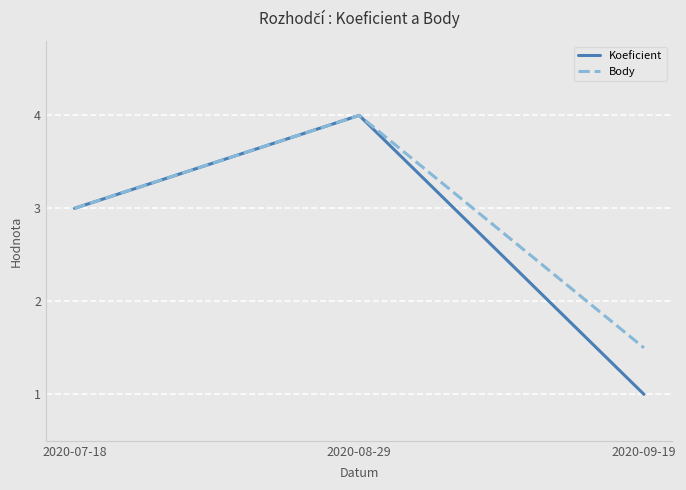

What position from the left is 2020-09-19?

3